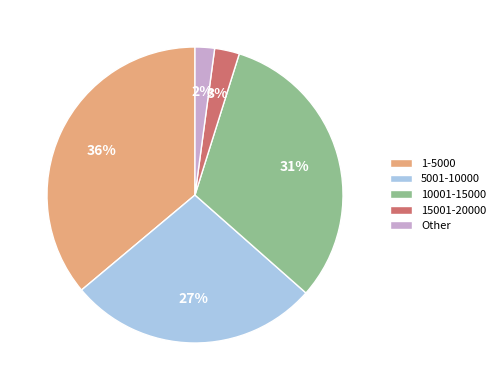

To the nearest percent, what is the difference between the largest and smallest slice percentages?

34%